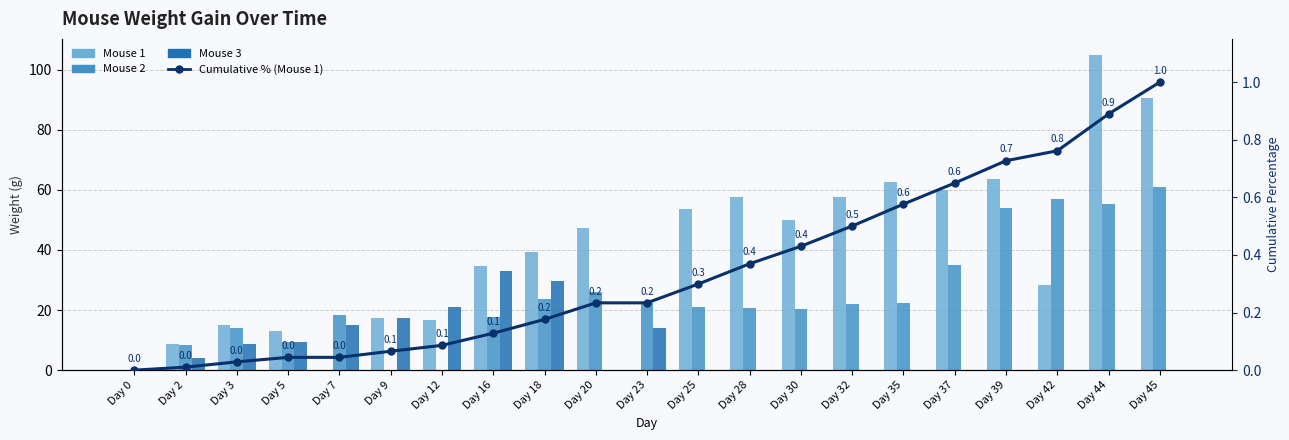

What is the average value of the Mouse 2 series?

24.2